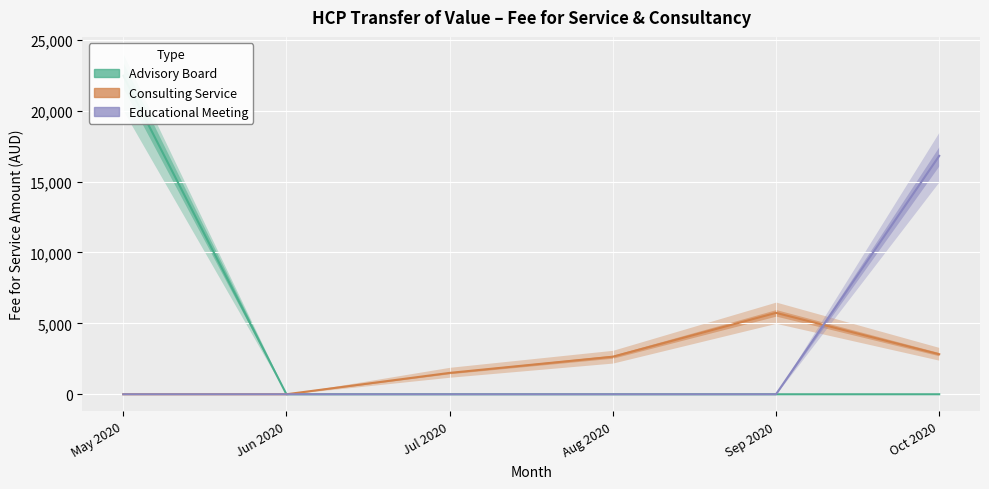

Count the number of categories in the chart.

6